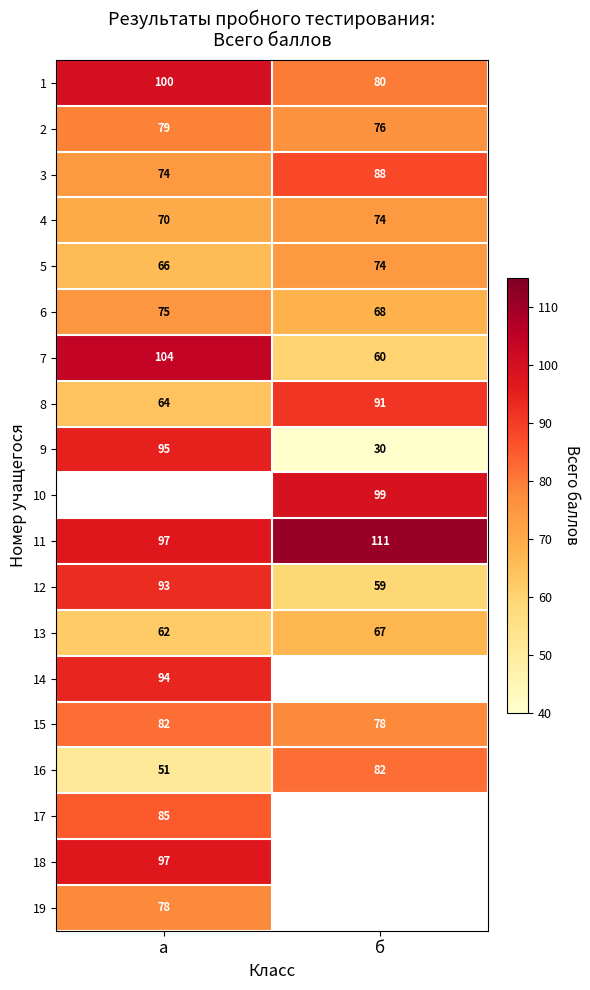

Which label corresponds to the largest value in the chart?

б